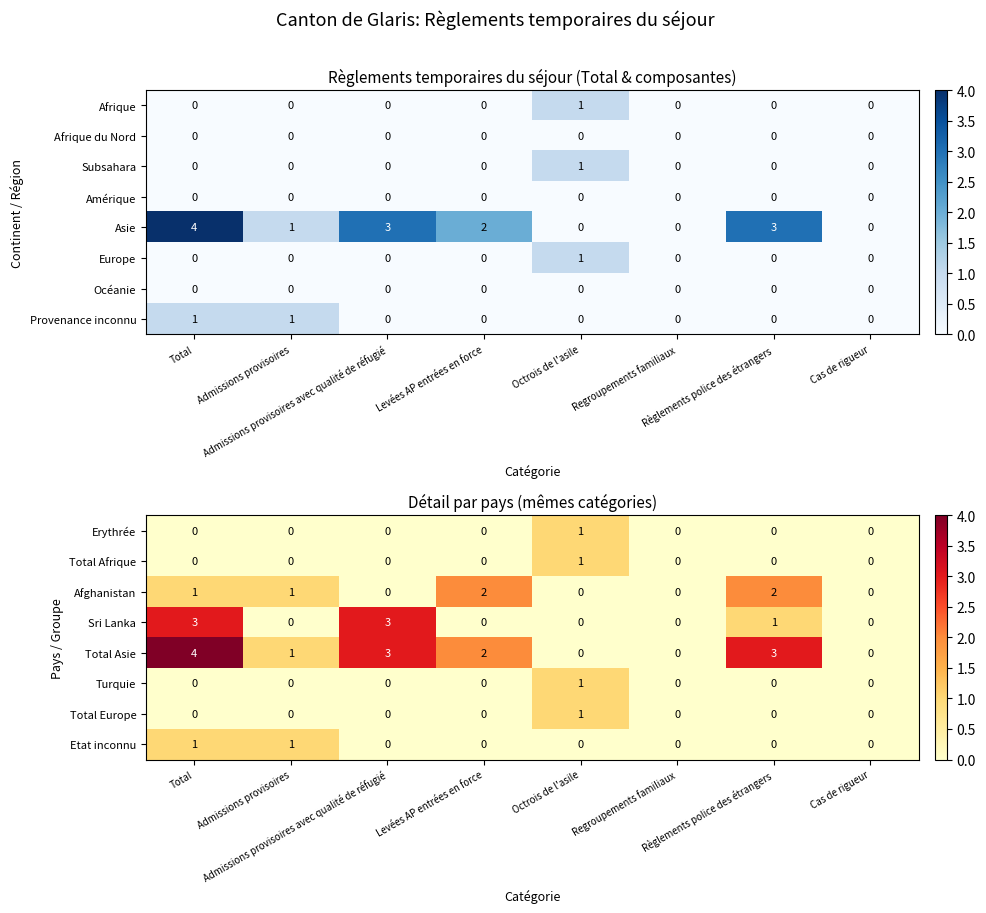

What is the difference between the maximum and minimum values in the Sri Lanka series?

3